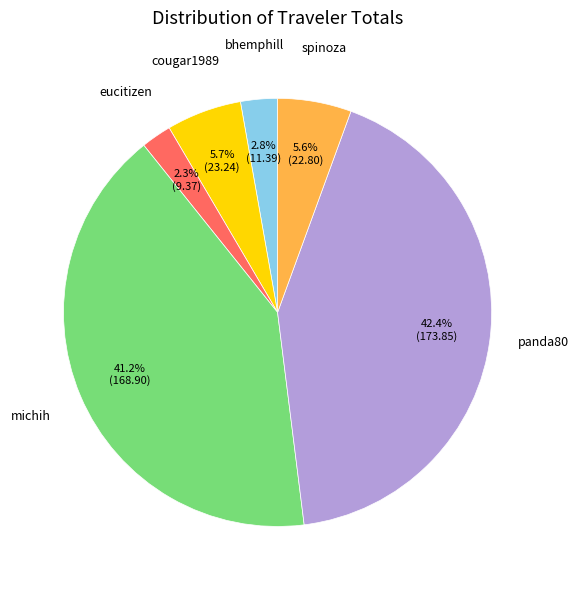

To the nearest percent, what is the average slice percentage?

17%